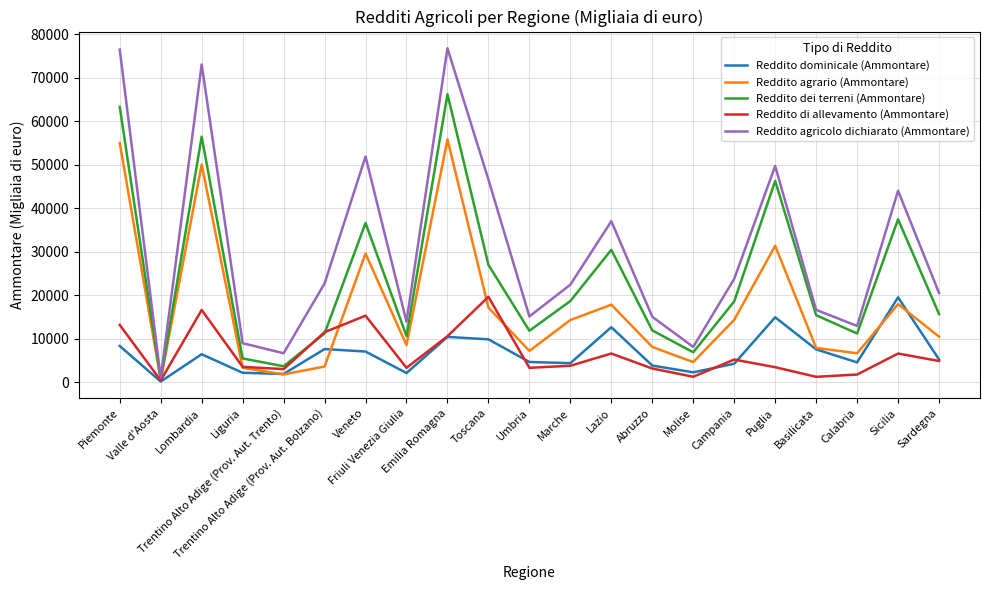

Which series has the largest range (max minus min)?

Reddito agricolo dichiarato (Ammontare)